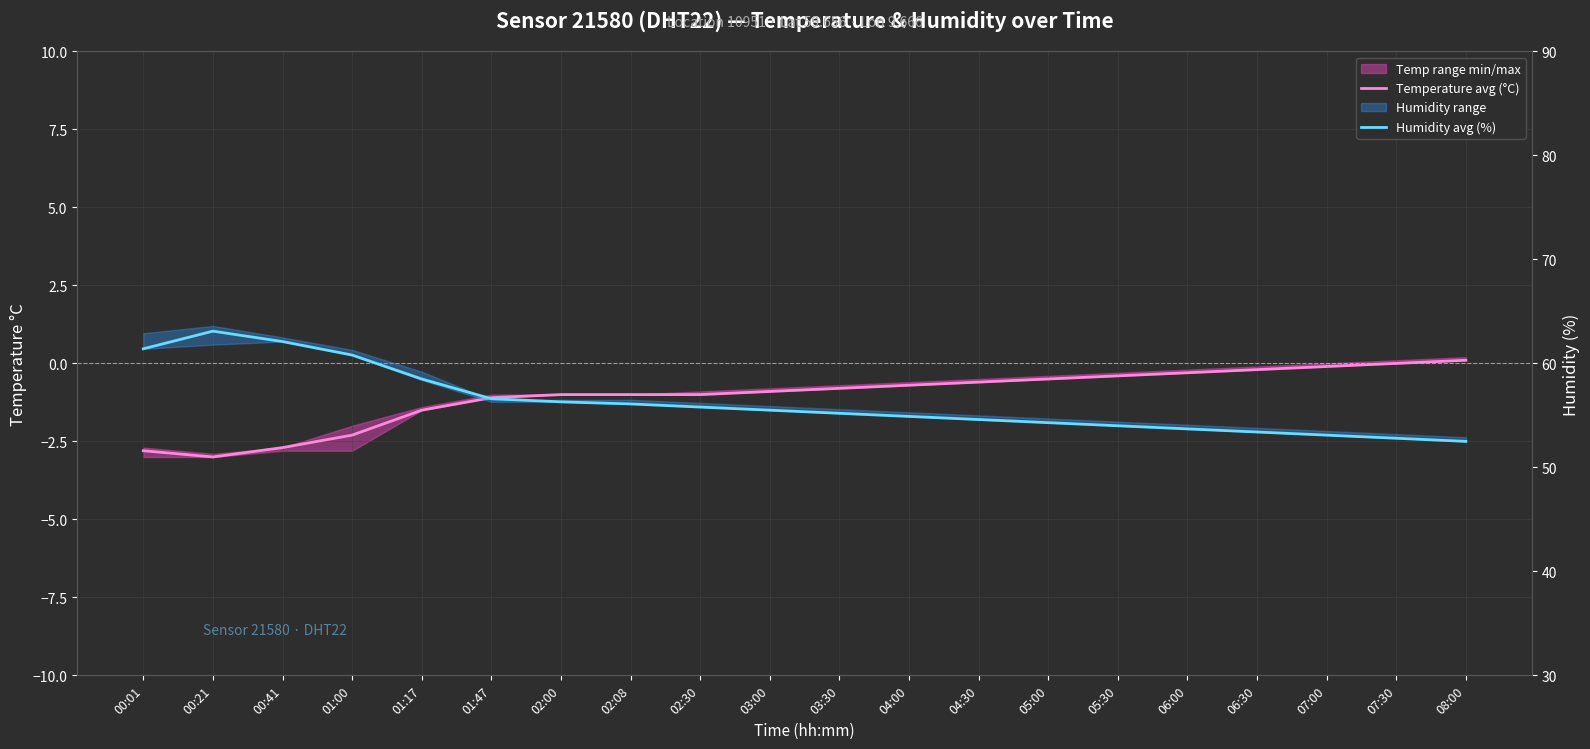

Where is Humidity avg (%) nearest to the value 57?

01:47